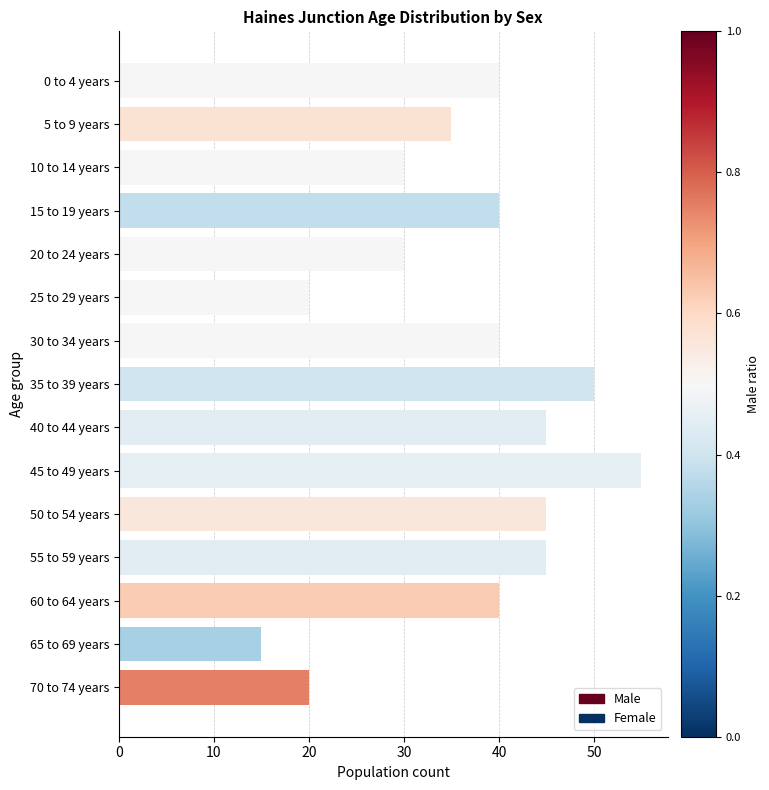

What is the difference between the maximum and minimum values?

40